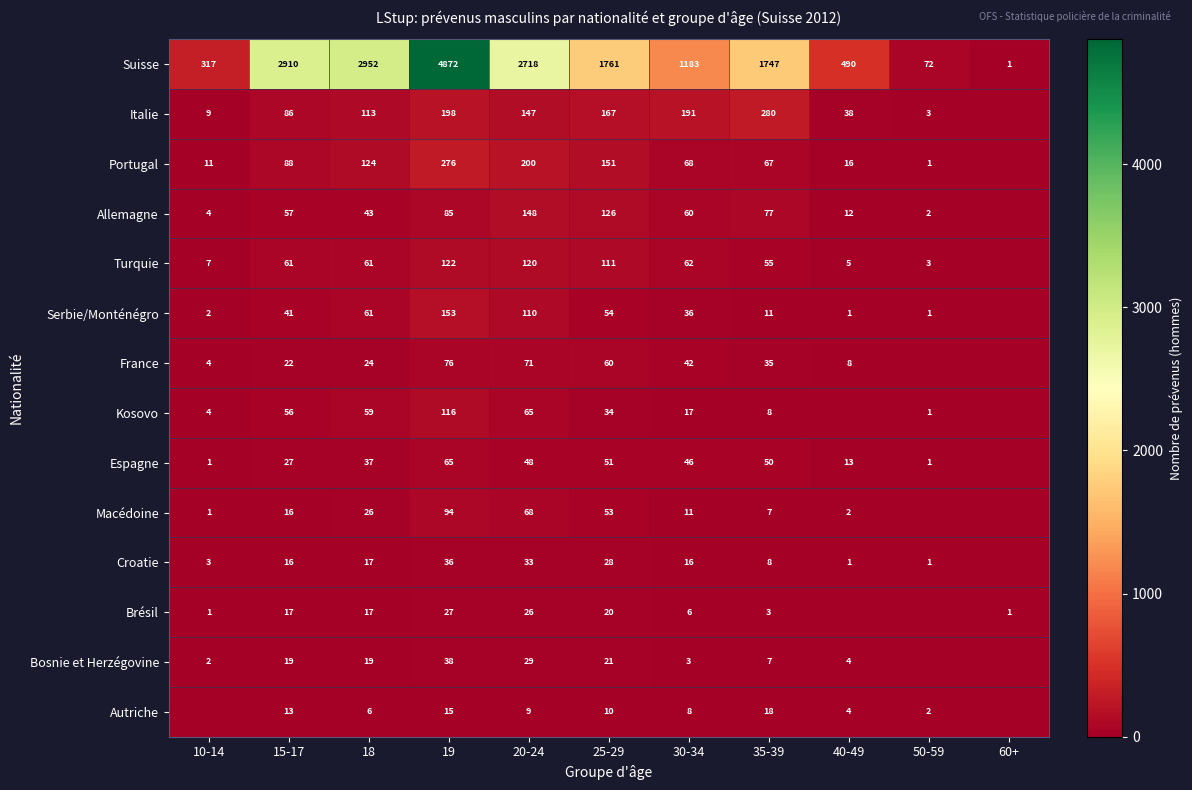

True or false: Serbie/Monténégro has a value of 19 at 25-29.

False